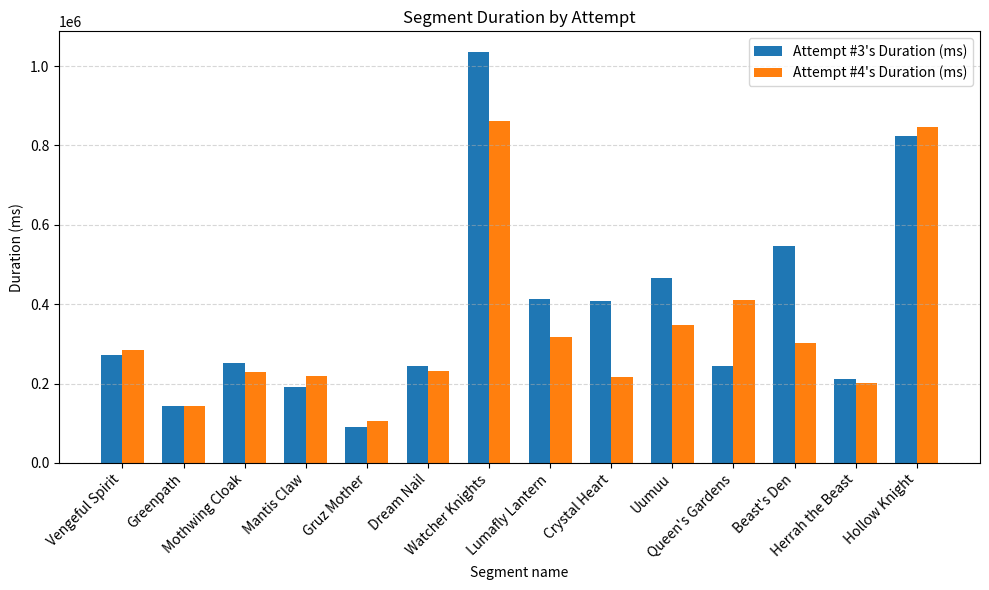

At how many categories does at least one series exceed 372380?

7